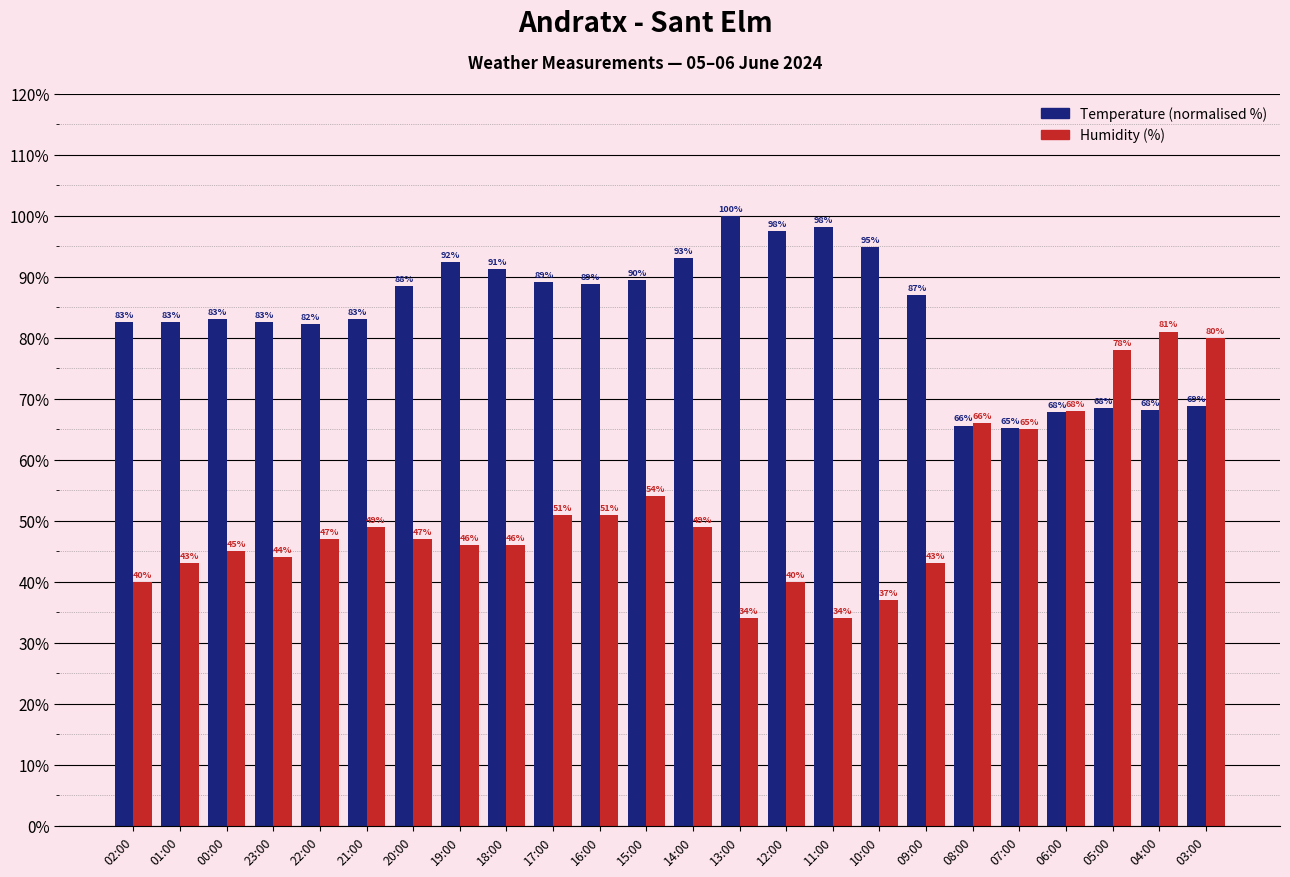

The Temperature (normalised %) series shows 100.0 at 13:00. True or false?

True